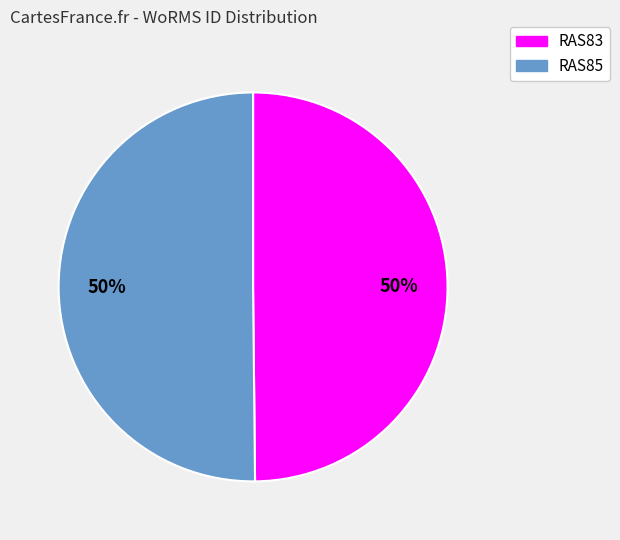

Is it true that RAS85 is 50% of the pie?

True